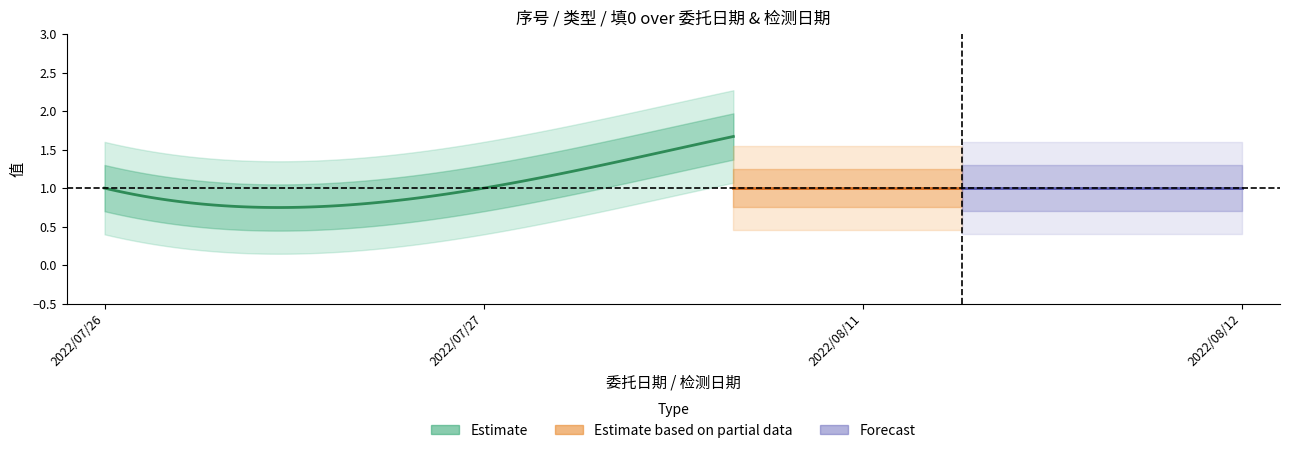

True or false: 序号_outer and 填0_inner intersect in this chart.

False